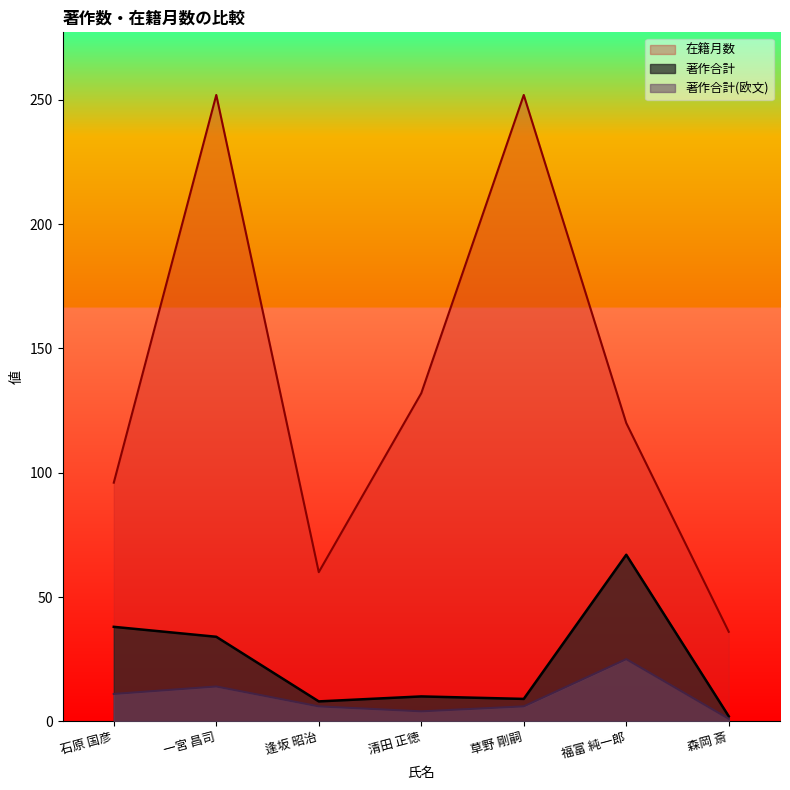

What is the difference between the second highest and second lowest values in the 在籍月数 series?

192